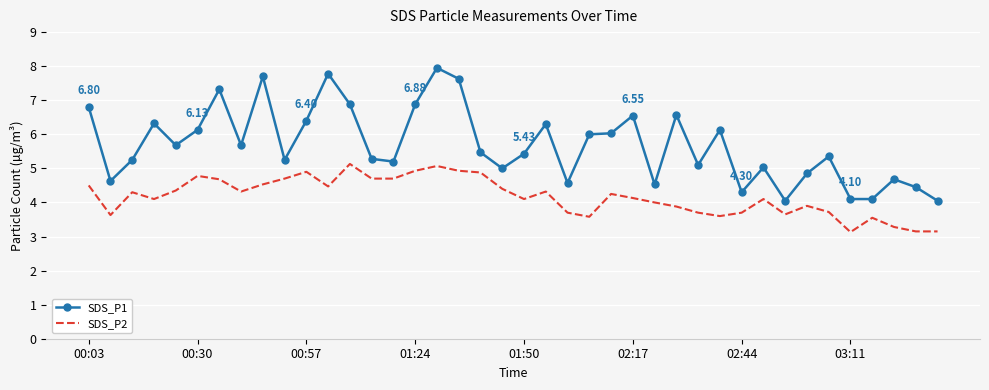

List the series in order of their overall mean, highest first.

SDS_P1, SDS_P2